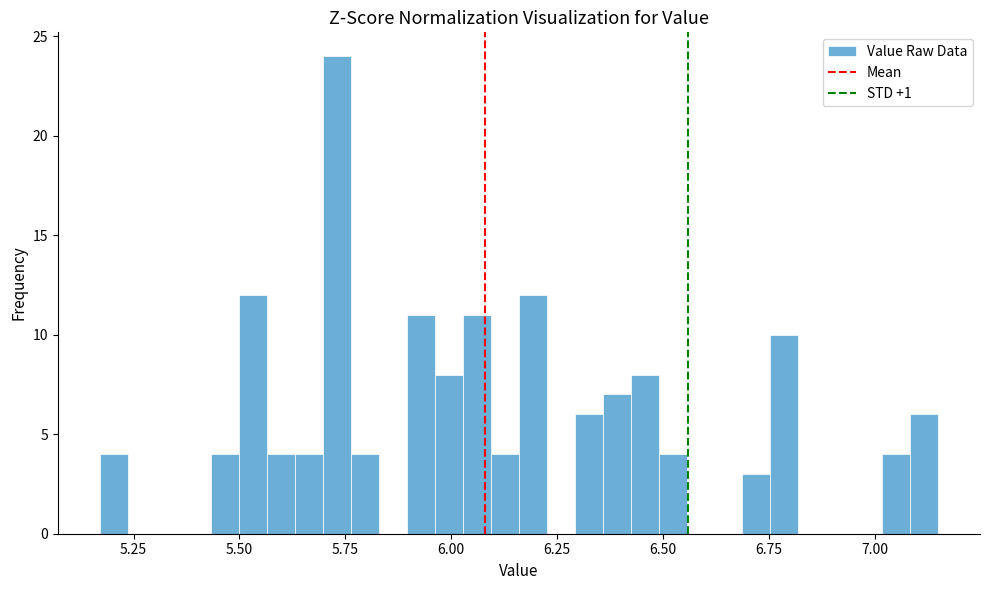

Around what value on the x-axis is the tallest bar? Give the approximate position of its centre, as read against the axis.

5.75